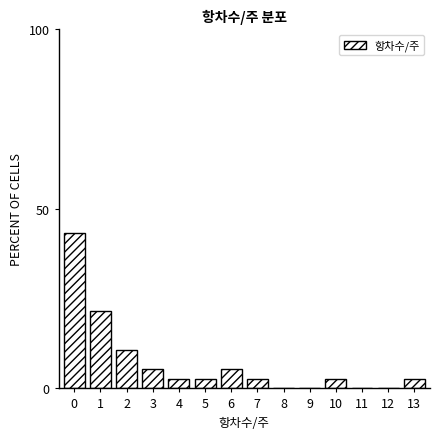

Reading left to right, list all the values displayed in this chart.

0=43.2	1=21.6	2=10.8	3=5.4	4=2.7	5=2.7	6=5.4	7=2.7	8=0.0	9=0.0	10=2.7	11=0.0	12=0.0	13=2.7